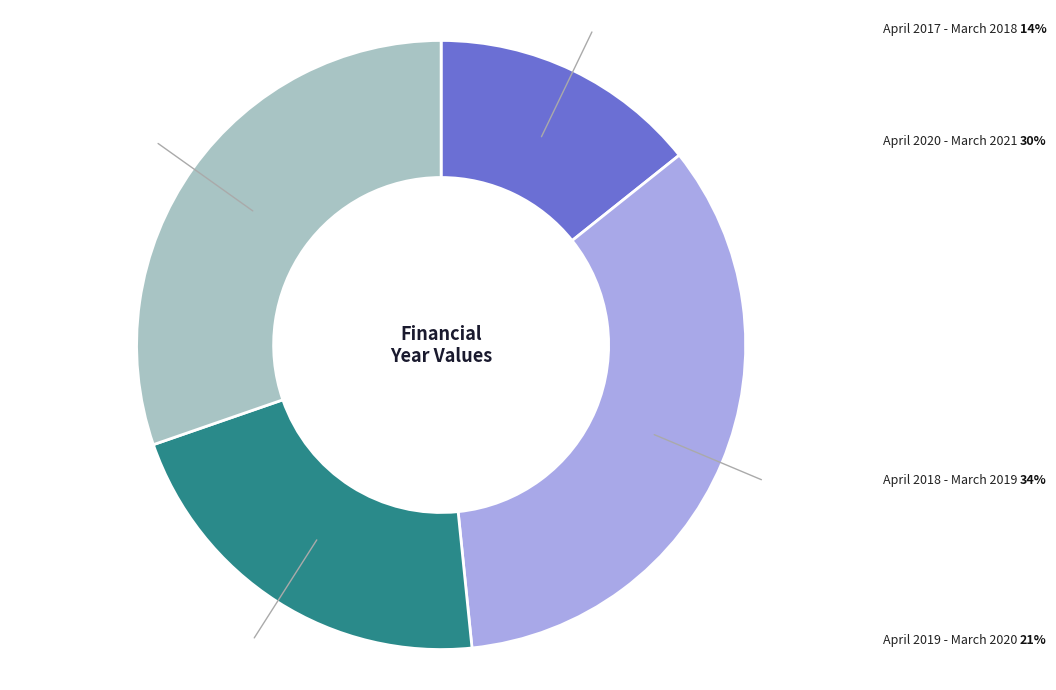

Is there a majority slice in this chart?

No